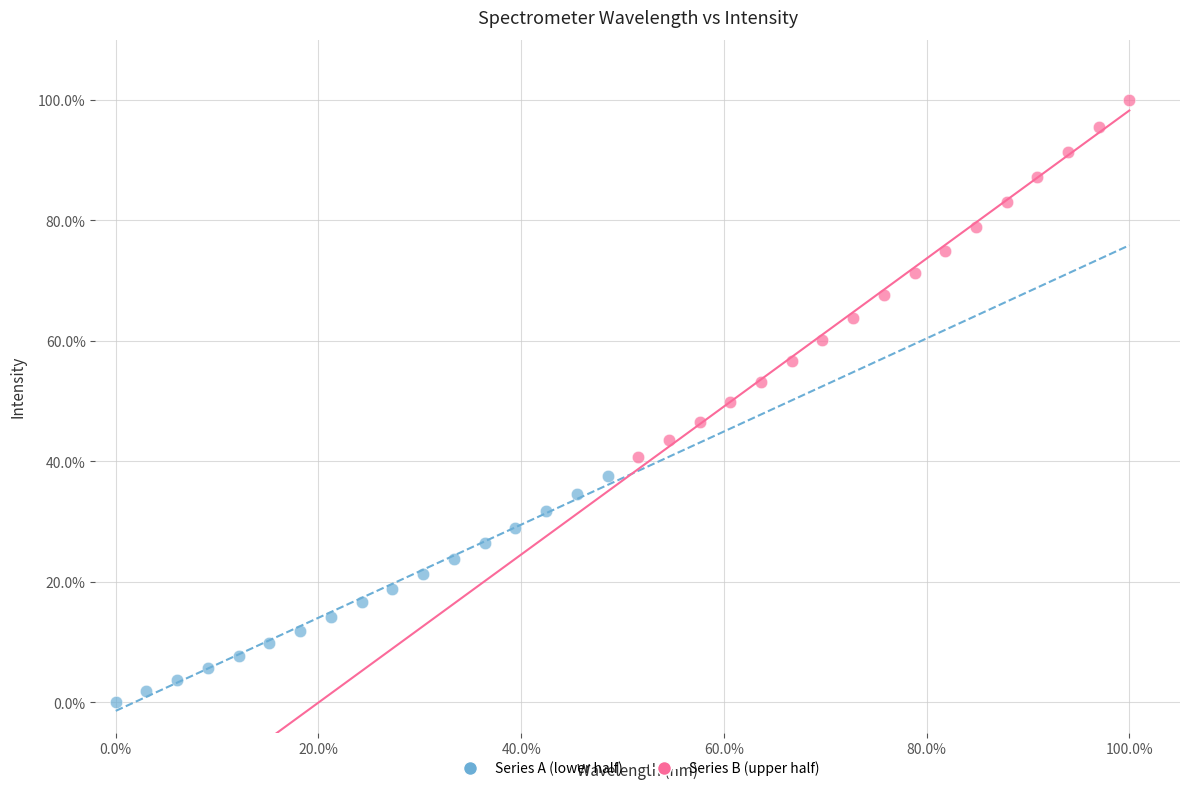

What are all the series names shown in the legend?

Series A (lower half), Series B (upper half)